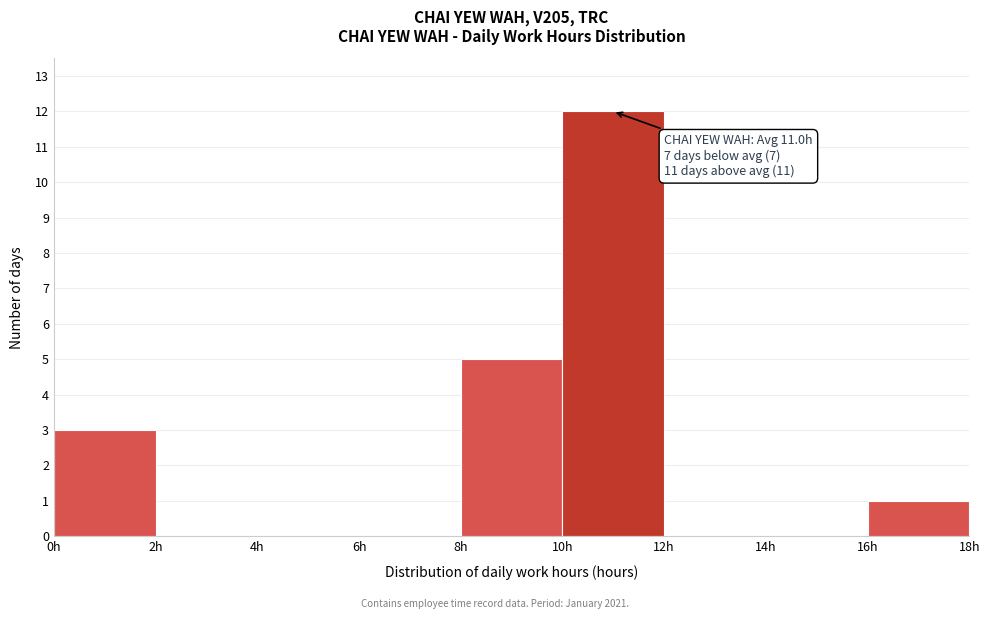

Over which range of the x-axis is the bar tallest?

10 to 12